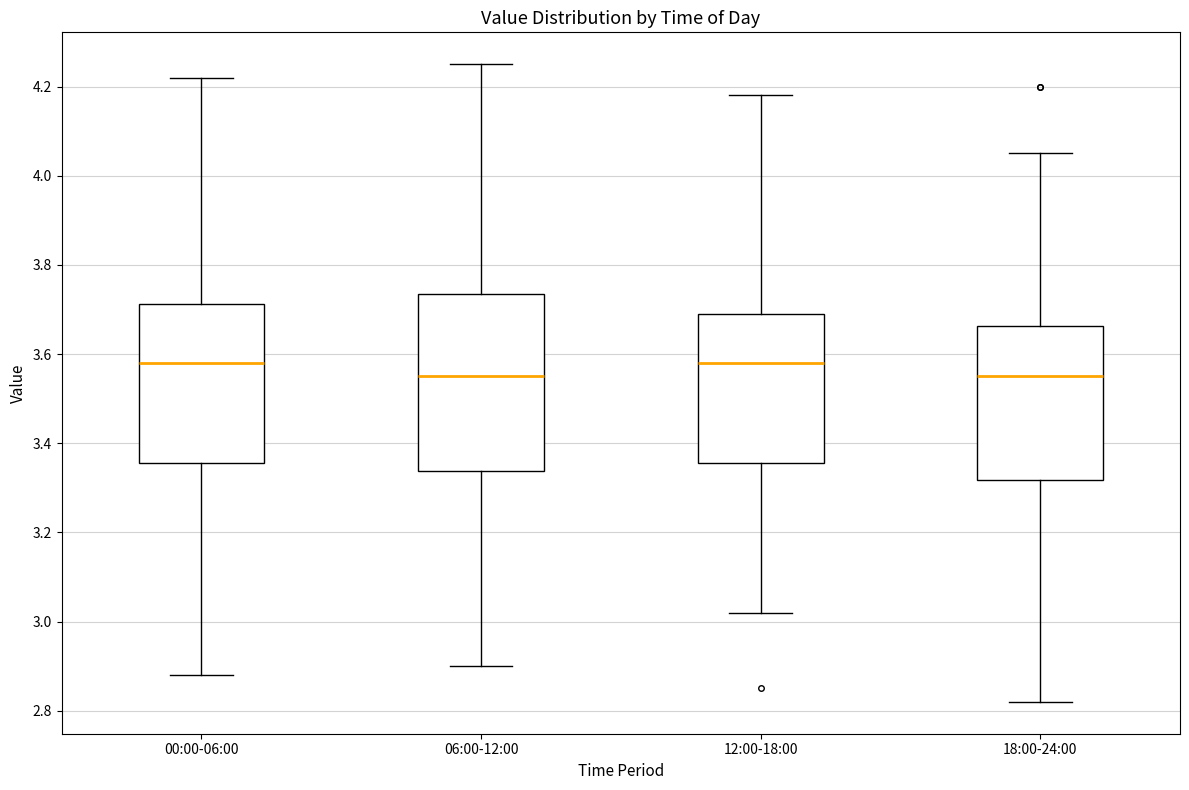

Comparing the boxes themselves (not the whiskers), which one is the tallest?

06:00-12:00